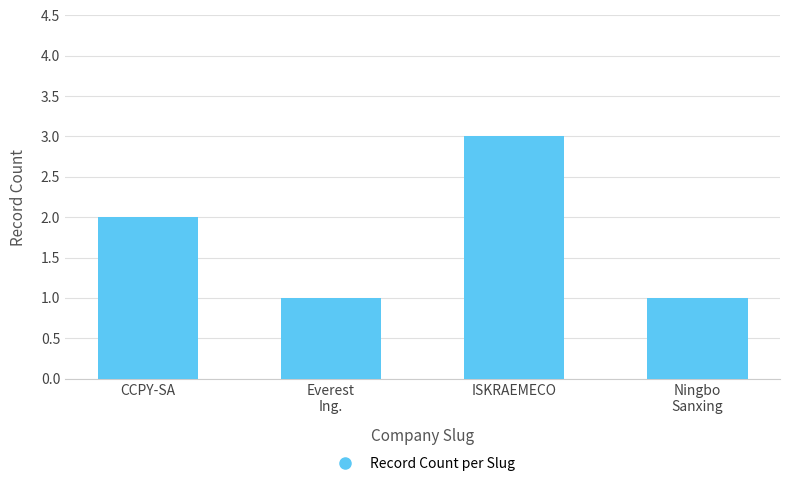

What is the label of the 4th bar from the right?

CCPY-SA